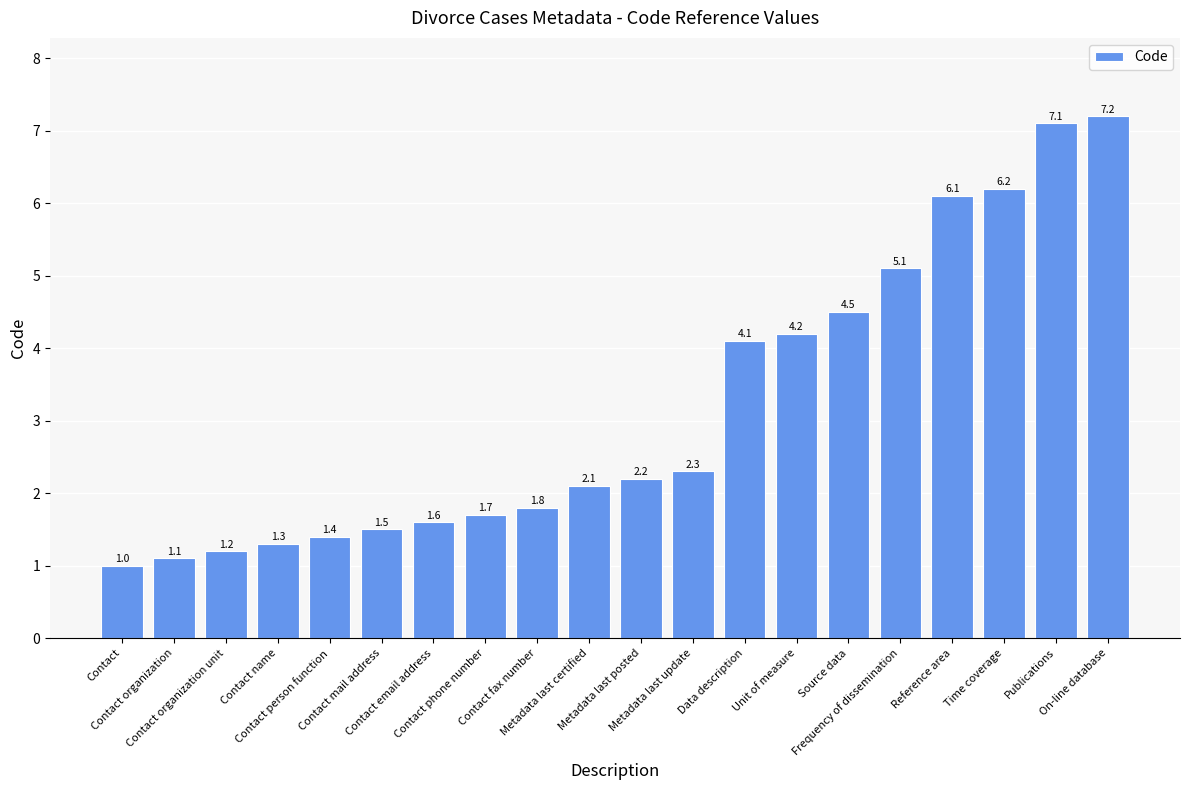

Which category has the lowest value across all series?

Contact